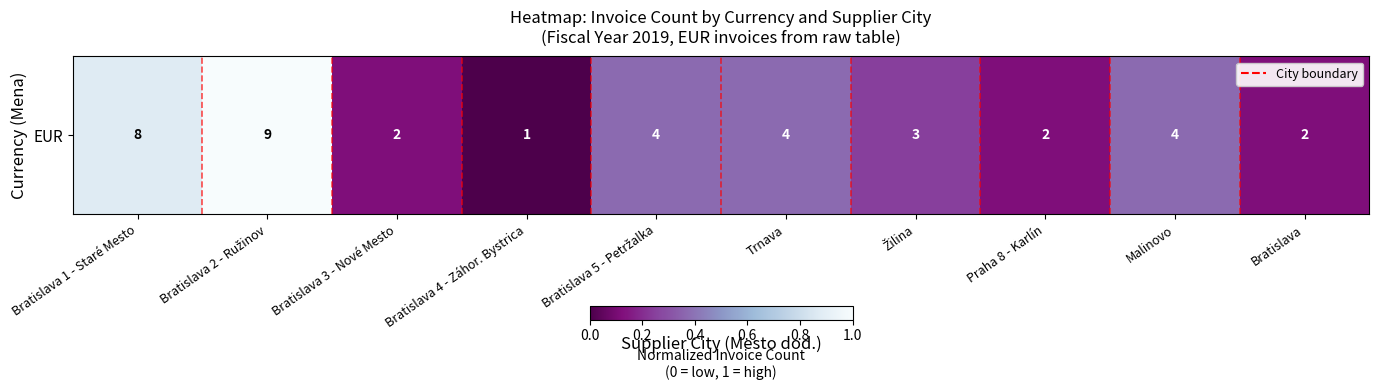

List the labels in order of value, smallest first.

Bratislava 4 - Záhor. Bystrica, Bratislava 3 - Nové Mesto, Praha 8 - Karlín, Bratislava, Žilina, Bratislava 5 - Petržalka, Trnava, Malinovo, Bratislava 1 - Staré Mesto, Bratislava 2 - Ružinov